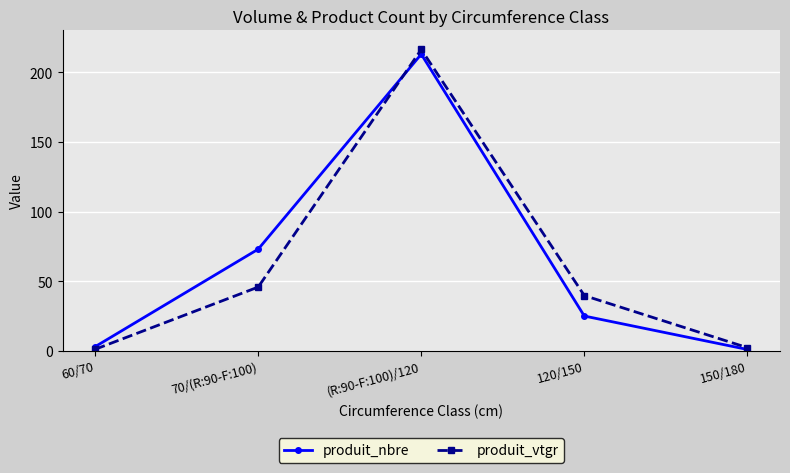

Reading left to right, what are all the values shown in this chart?

produit_nbre: 3.0	73.0	213.0	25.0	1.0
produit_vtgr: 1.1	45.8	216.4	39.7	2.3